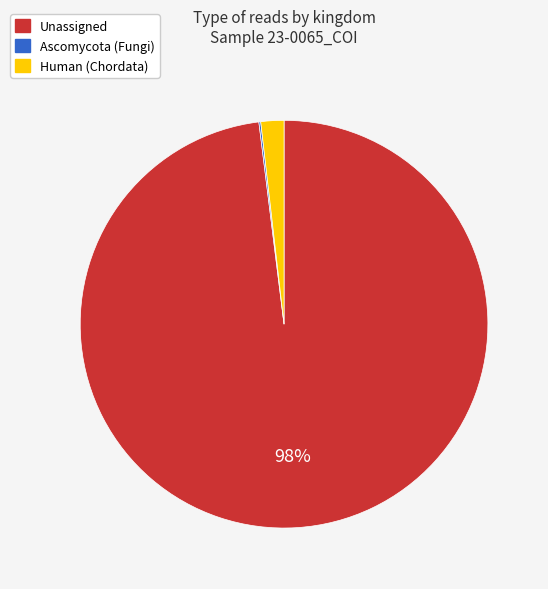

To the nearest percent, what is the average slice percentage?

33%